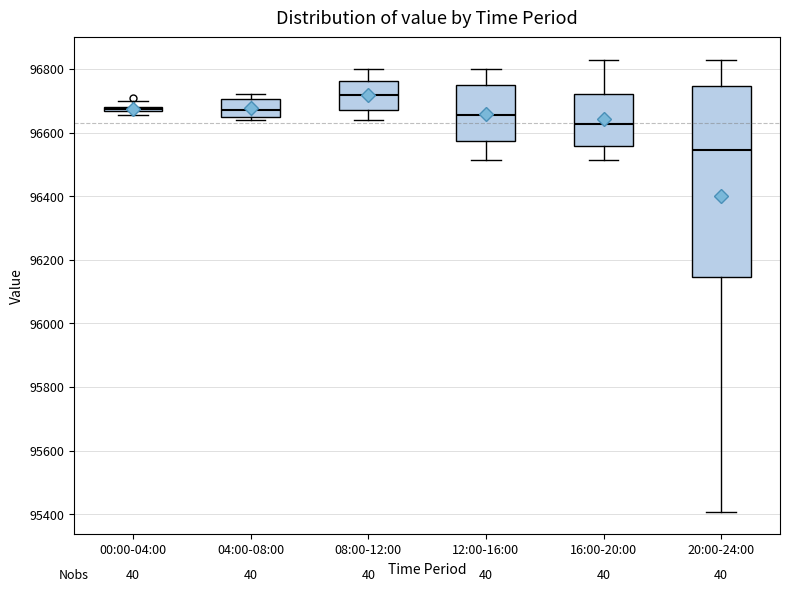

Which box has the lowest median line?

20:00-24:00